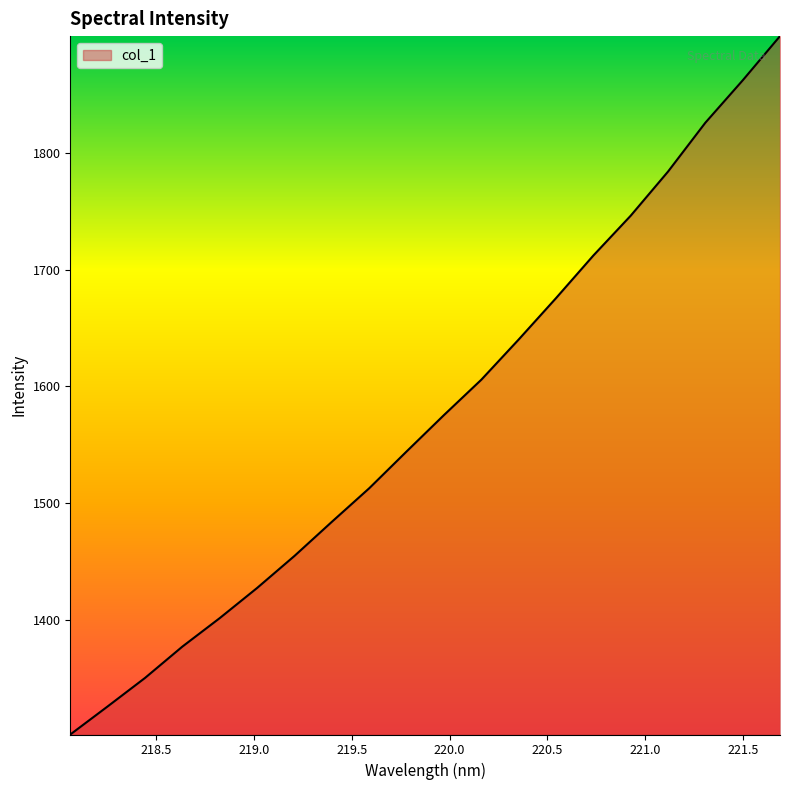

What is the minimum value shown in the chart?

1302.1